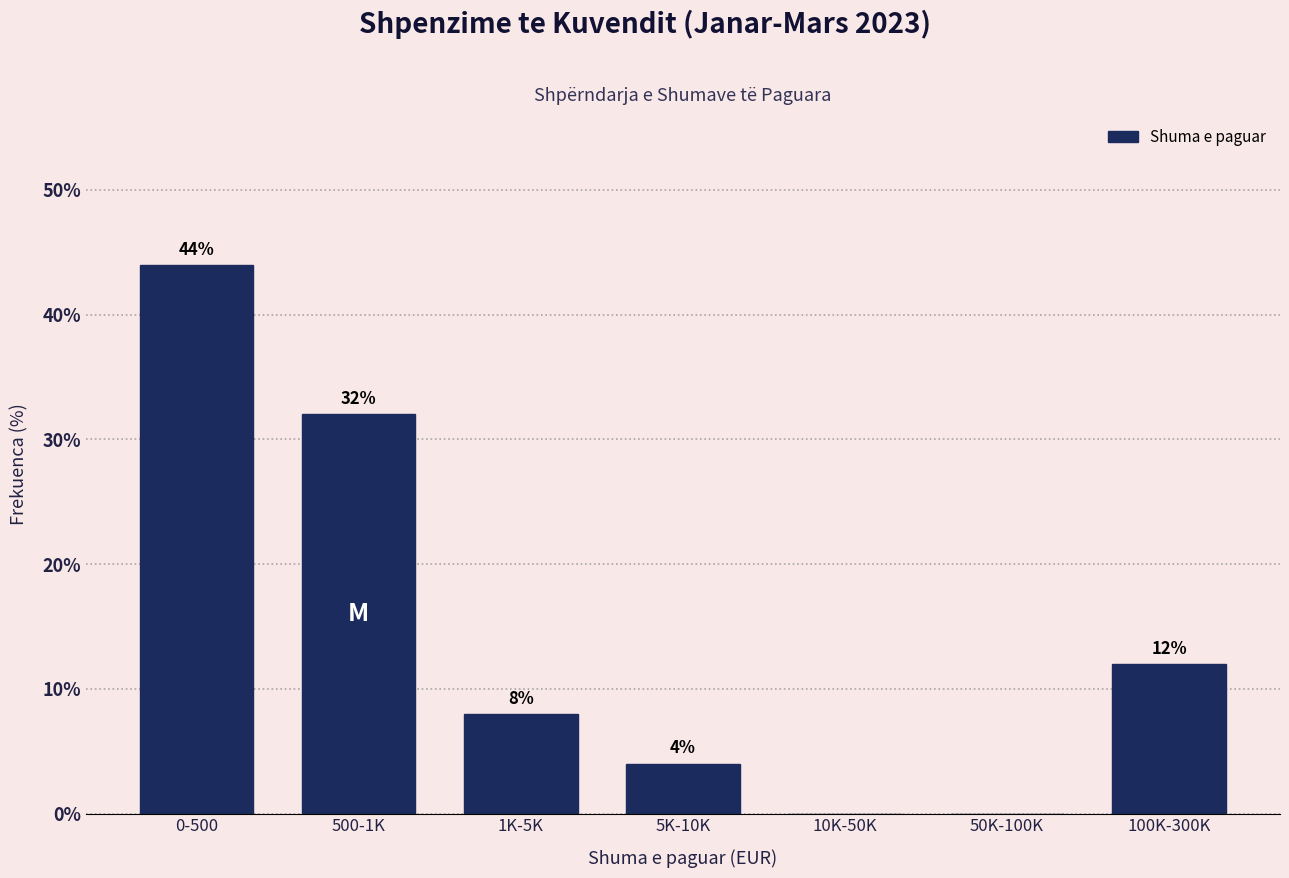

Reading right to left, extract all data points from this chart.

100K-300K=12	50K-100K=0	10K-50K=0	5K-10K=4	1K-5K=8	500-1K=32	0-500=44